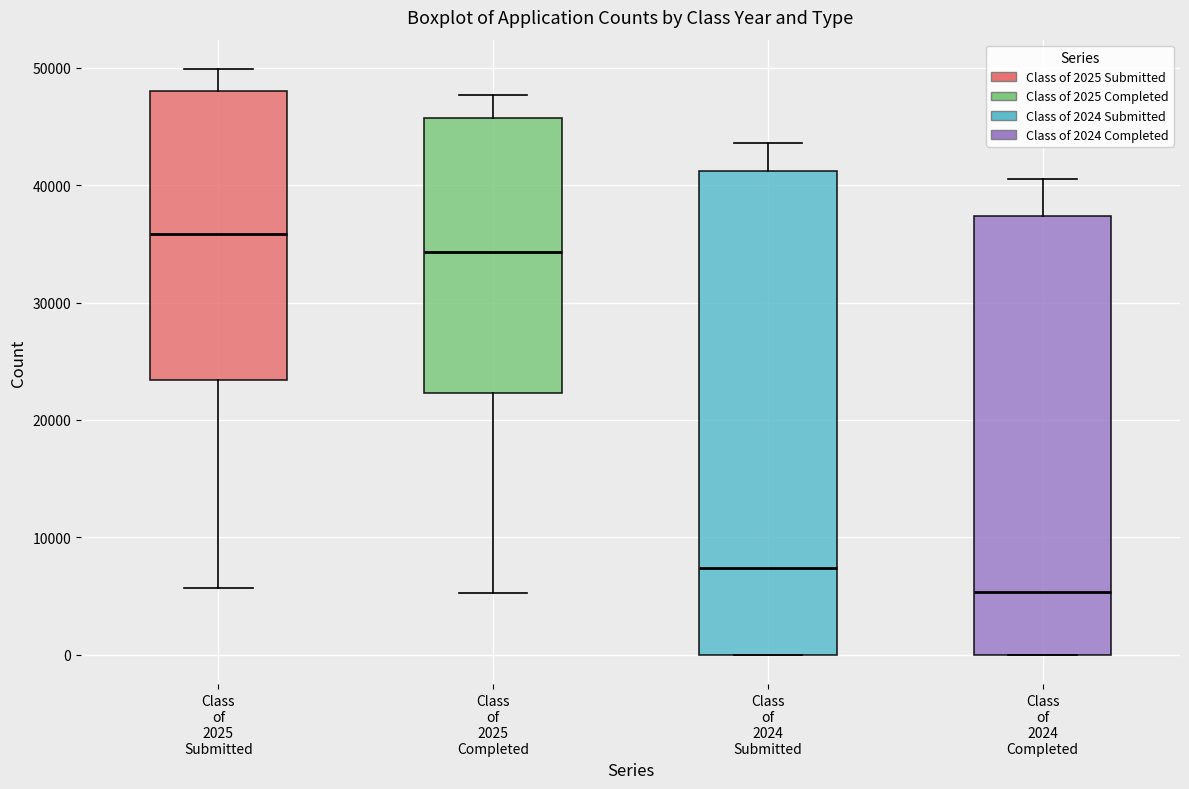

Reading left to right, transcribe this box plot: for each box, give where its median line is, the range the box spans, and where its two whiskers end, as read against the y-axis. The values are not printed on the chart, so give them approximately, as read against the axis.

Class of 2025 Submitted: median 36000, box 23000 to 48000, whiskers 6000 to 50000
Class of 2025 Completed: median 34000, box 22000 to 46000, whiskers 5000 to 48000
Class of 2024 Submitted: median 7000, box 0 to 41000, whiskers 0 to 44000
Class of 2024 Completed: median 5000, box 0 to 37000, whiskers 0 to 40000